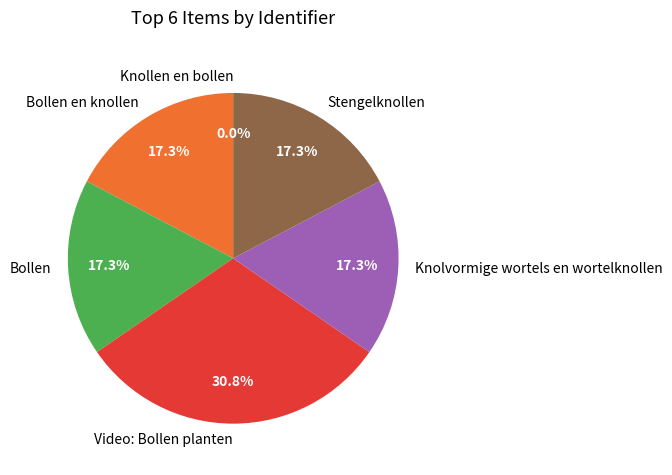

What percentage do Knolvormige wortels en wortelknollen and Stengelknollen together represent?

34.6%